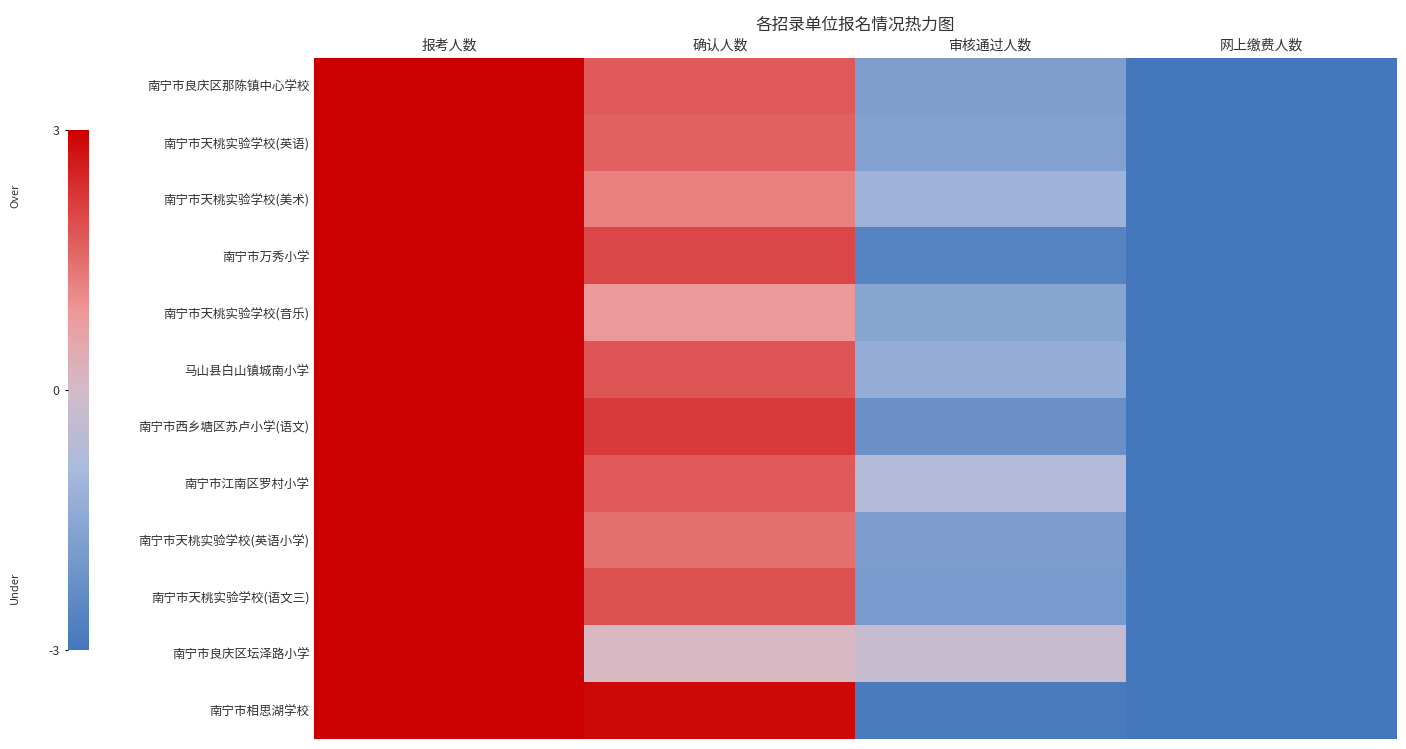

At which category does the chart reach its peak across all series?

报考人数